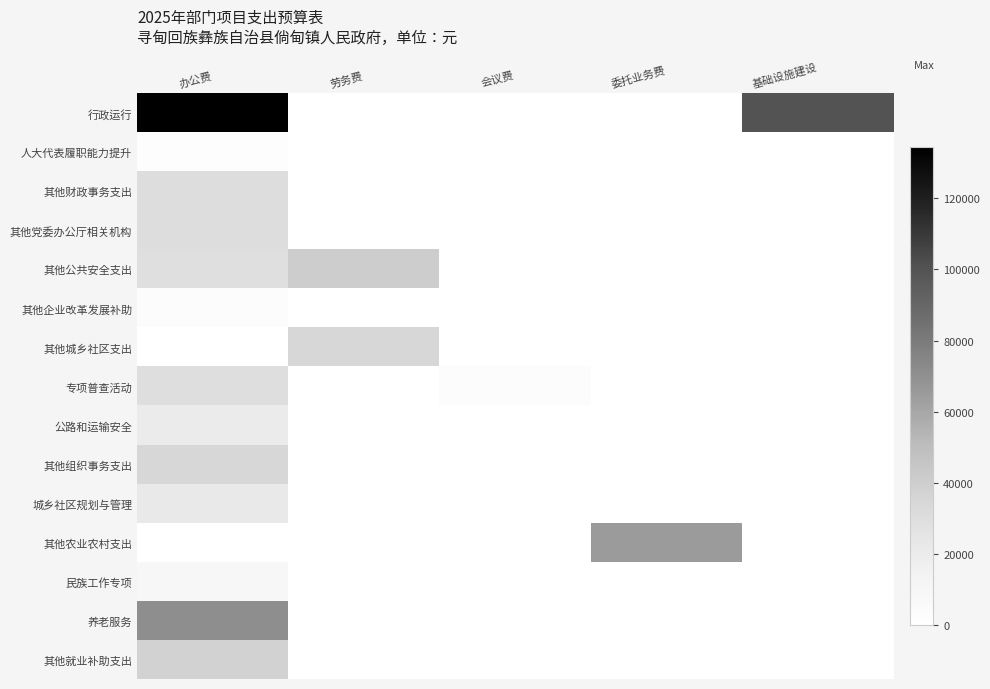

Which has a higher value, 会议费 or 基础设施建设?

基础设施建设